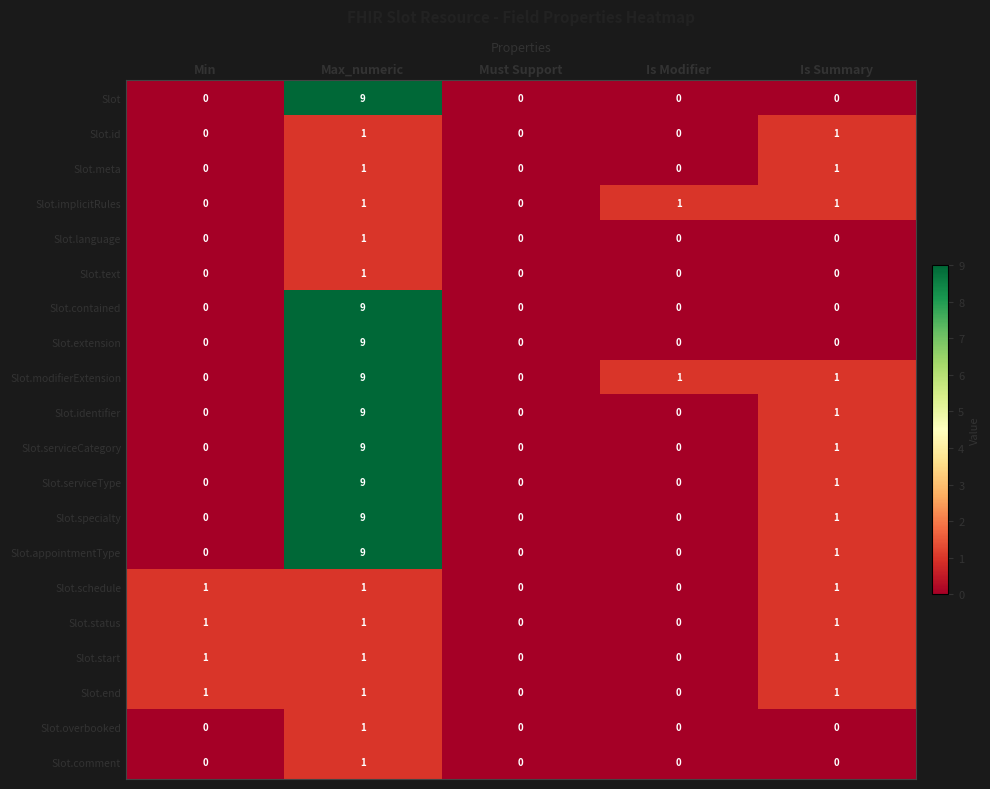

At which category is the sum across all series the highest?

Max_numeric